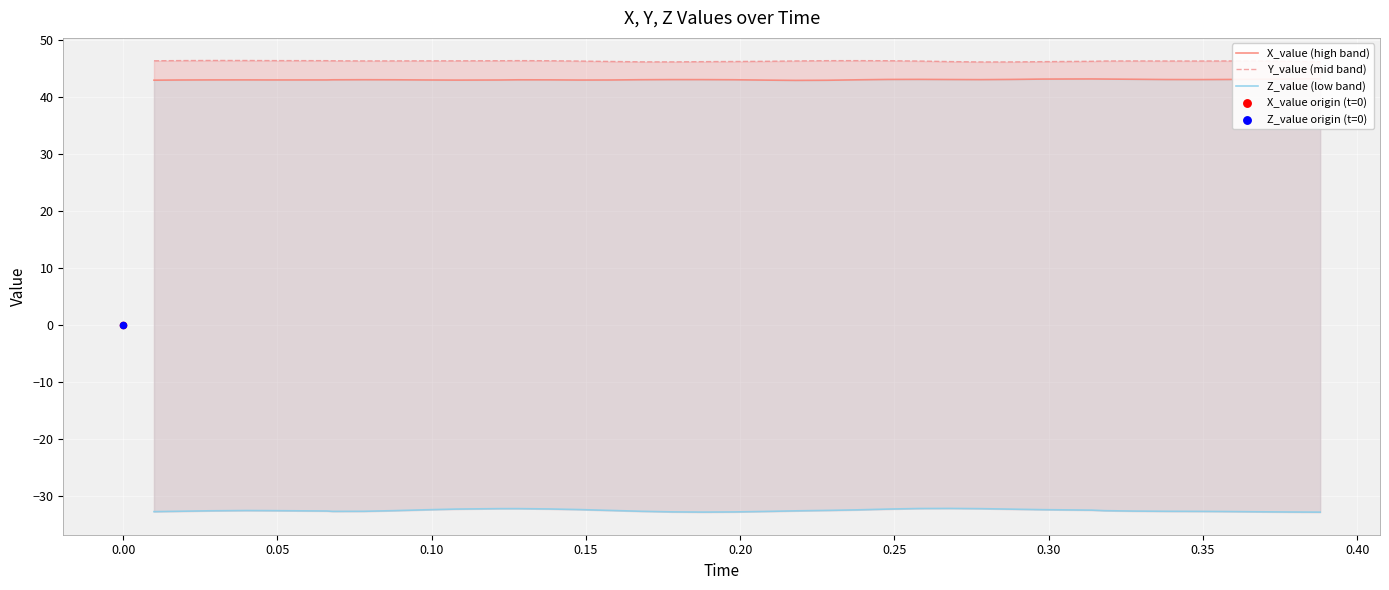

At how many categories does at least one series exceed -14?

39